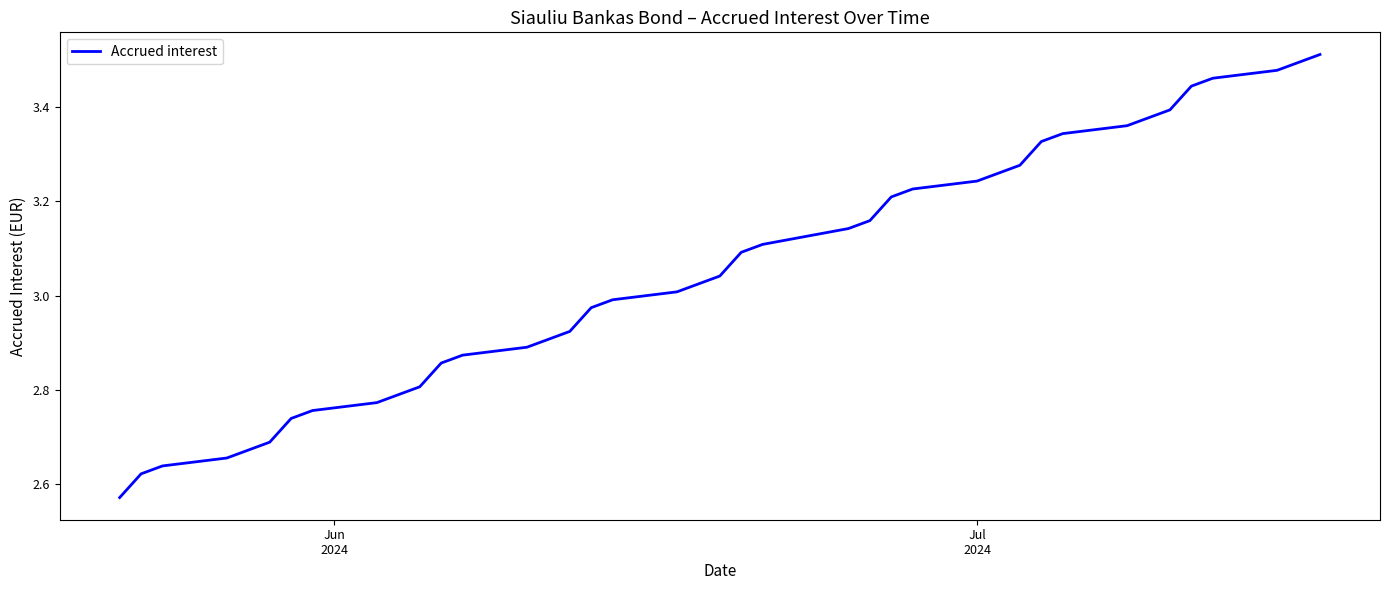

Does the chart have visible grid lines?

No